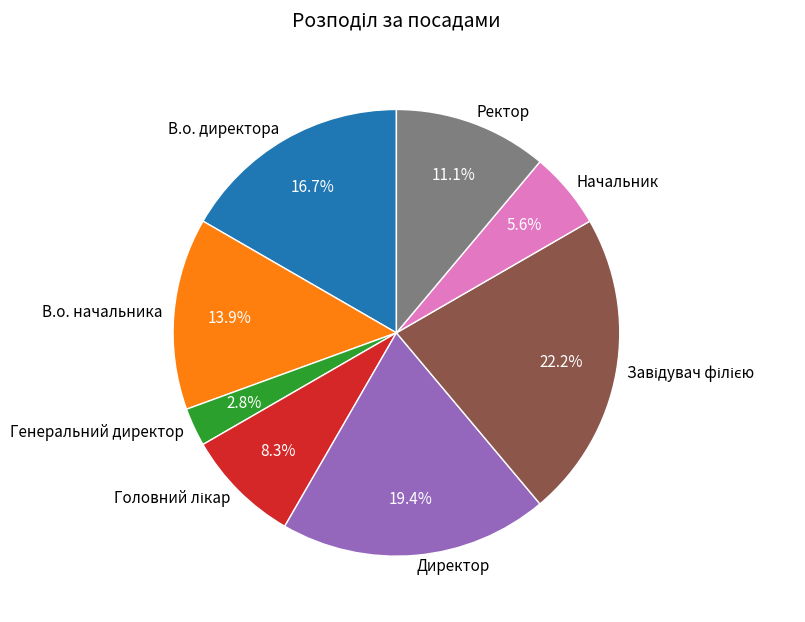

Is it true that Директор is 19% of the pie?

True